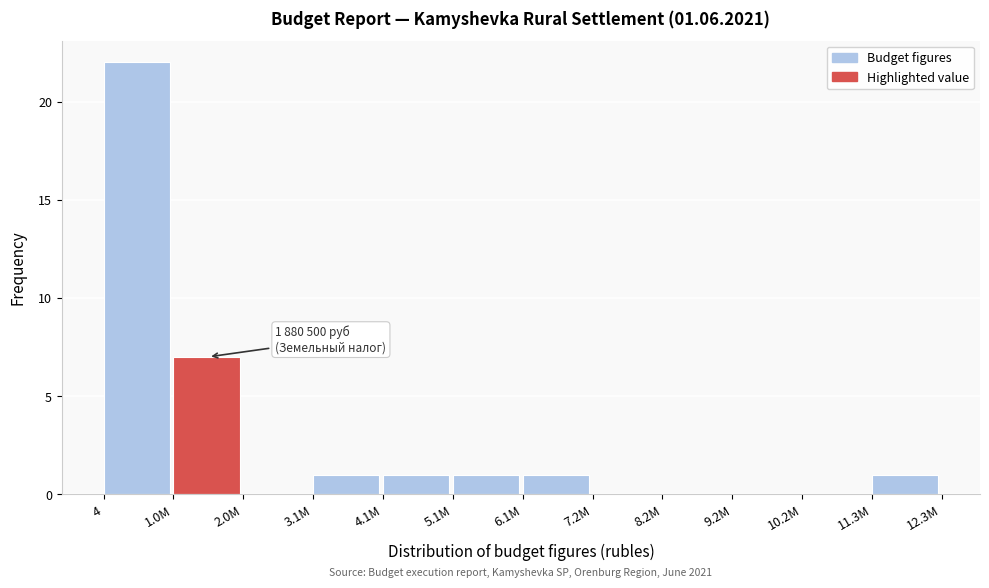

Reading right to left, what are all the values shown in this chart?

11.3M=1	10.2M=0	9.2M=0	8.2M=0	7.2M=0	6.1M=1	5.1M=1	4.1M=1	3.1M=1	2.0M=0	1.0M=7	4=22